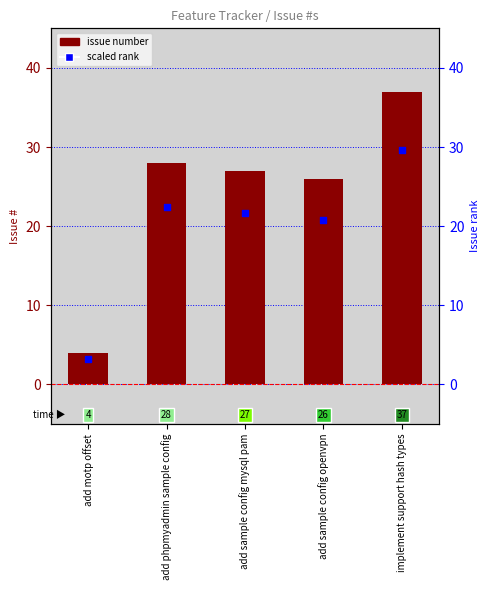

At which category is the sum across all series the highest?

implement support hash types